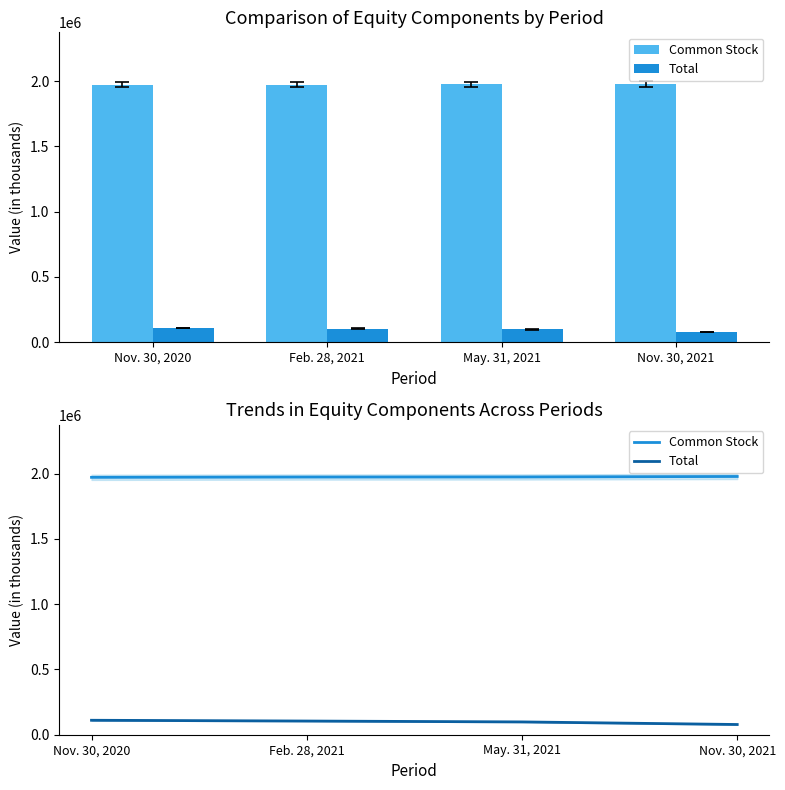

Are the bars grouped side by side (vs. stacked)?

Yes